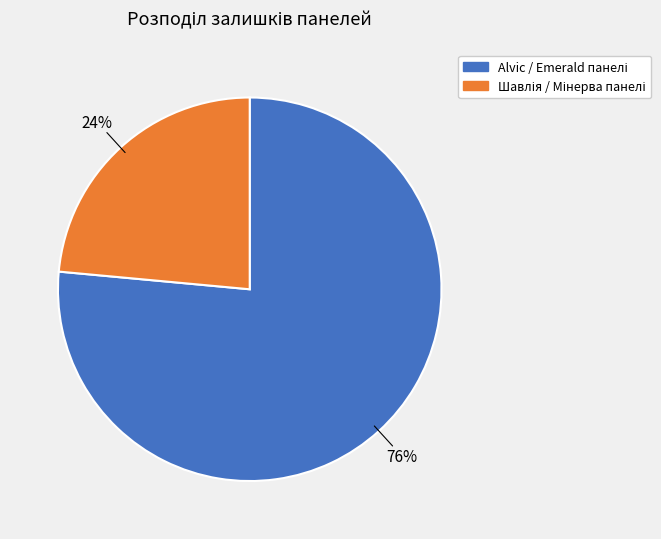

Is there a majority slice in this chart?

Yes